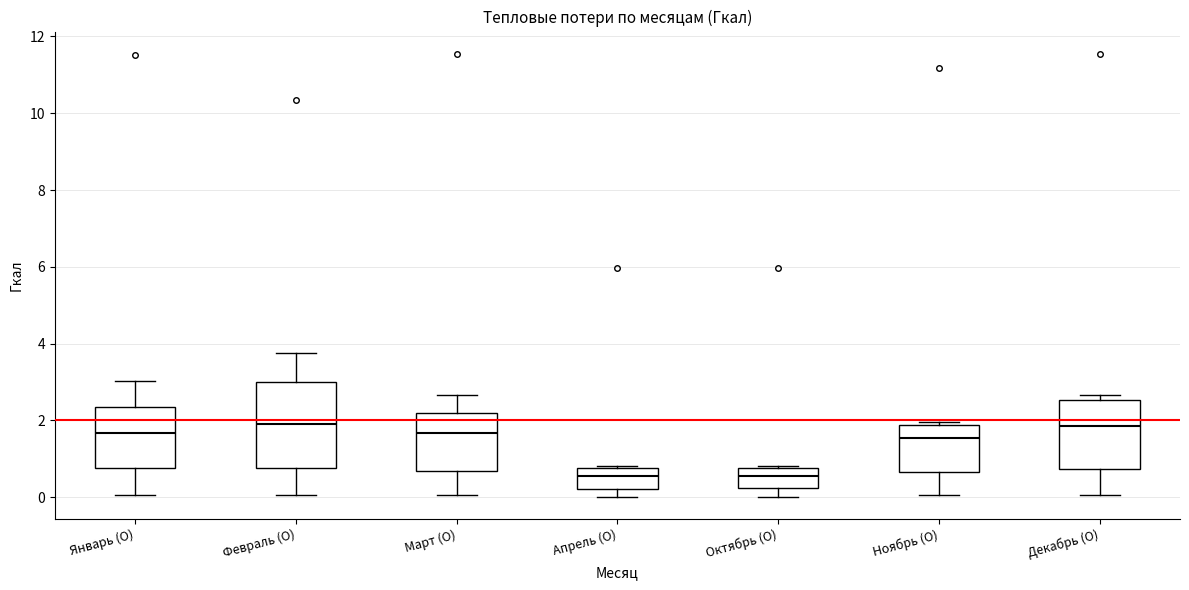

Reading left to right, transcribe this box plot: for each box, give where its median line is, the range the box spans, and where its two whiskers end, as read against the y-axis. The values are not printed on the chart, so give them approximately, as read against the axis.

Январь (О): median 1.6, box 0.8 to 2.4, whiskers 0.0 to 3.0
Февраль (О): median 2.0, box 0.8 to 3.0, whiskers 0.0 to 3.8
Март (О): median 1.6, box 0.6 to 2.2, whiskers 0.0 to 2.6
Апрель (О): median 0.6, box 0.2 to 0.8, whiskers 0.0 to 0.8
Октябрь (О): median 0.6, box 0.2 to 0.8, whiskers 0.0 to 0.8
Ноябрь (О): median 1.6, box 0.6 to 1.8, whiskers 0.0 to 2.0
Декабрь (О): median 1.8, box 0.8 to 2.6, whiskers 0.0 to 2.6 (just above the box's upper edge)